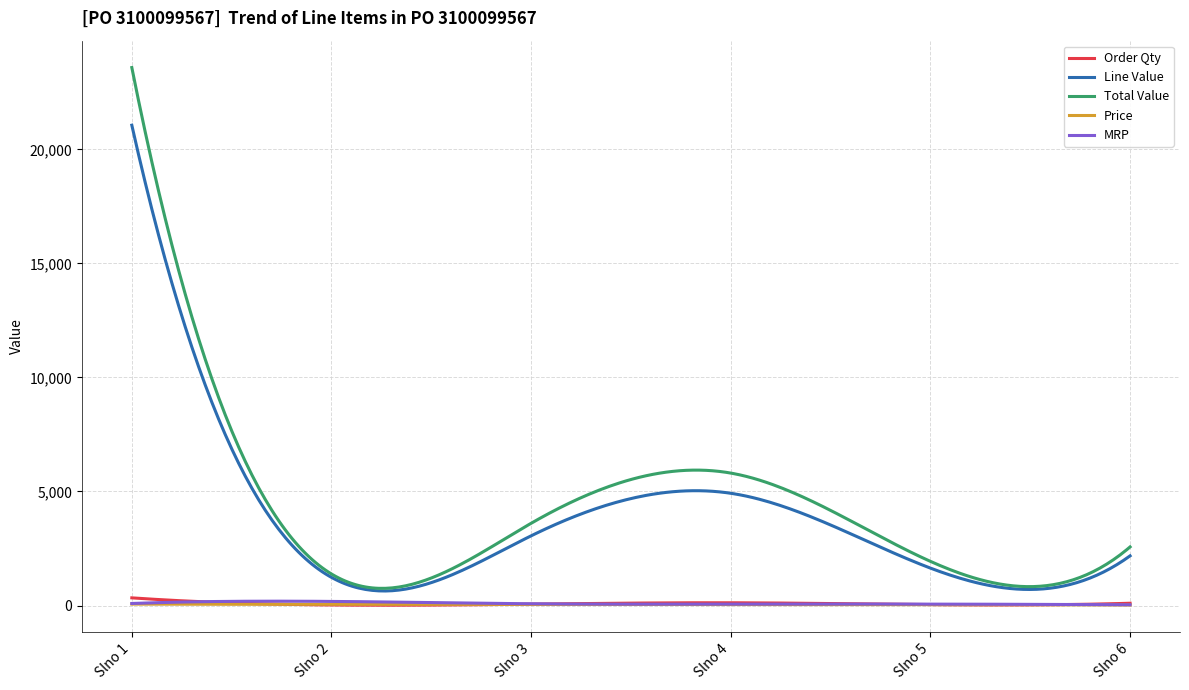

Which series has the widest spread of values?

Total Value